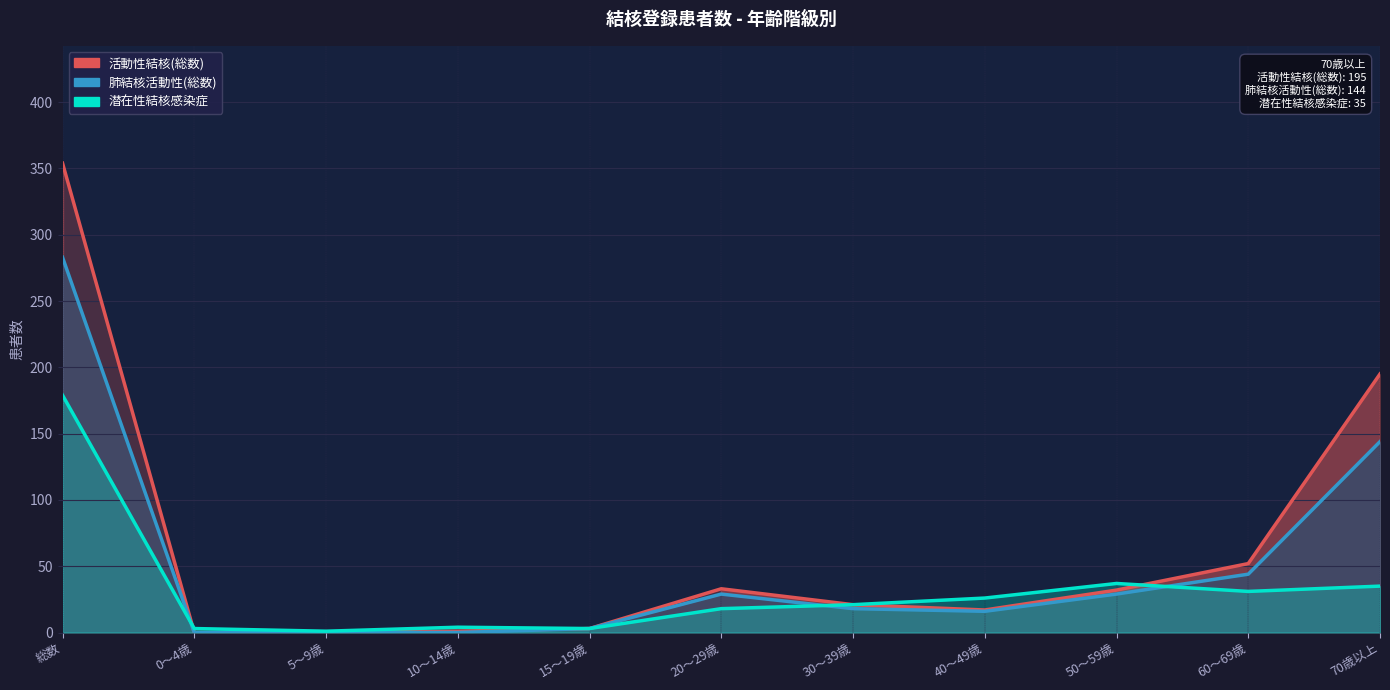

Is it true that 潜在性結核感染症 equals 26 at 40～49歳?

True